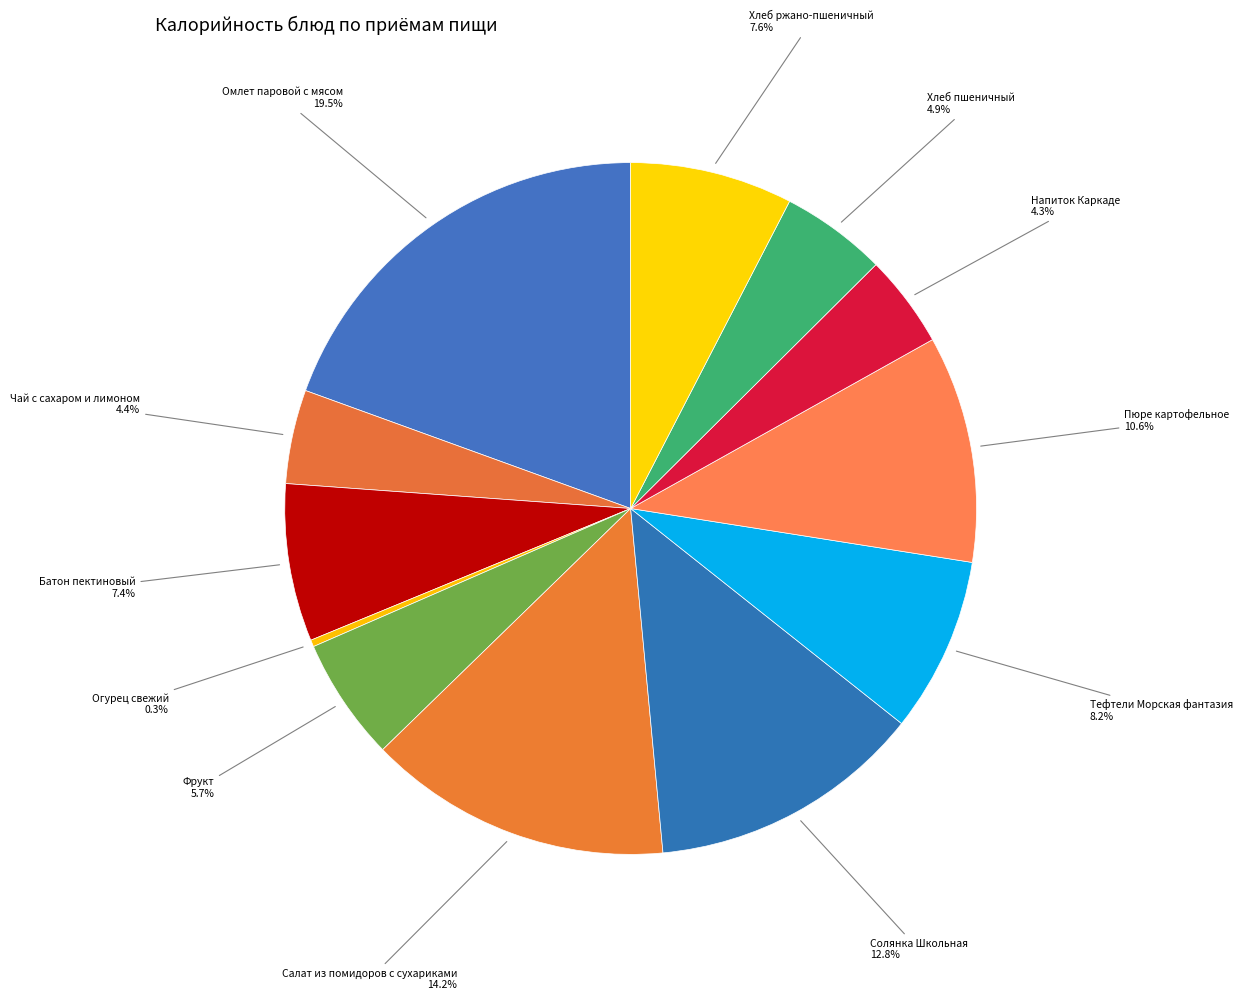

Does Тефтели Морская фантазия represent more than half of the total?

No